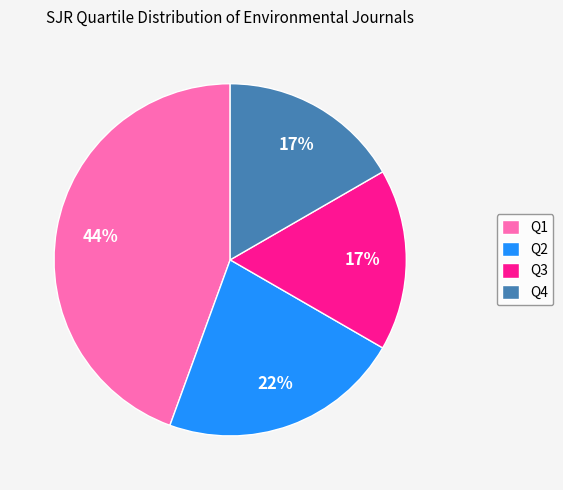

What percentage is the Q3 slice, to the nearest percent?

17%